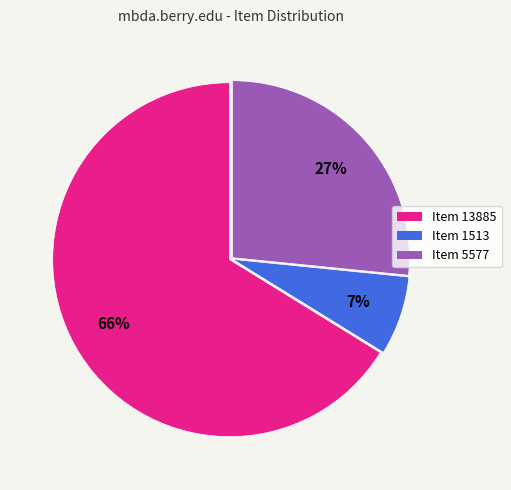

To the nearest percent, what portion does Item 13885 represent?

66%